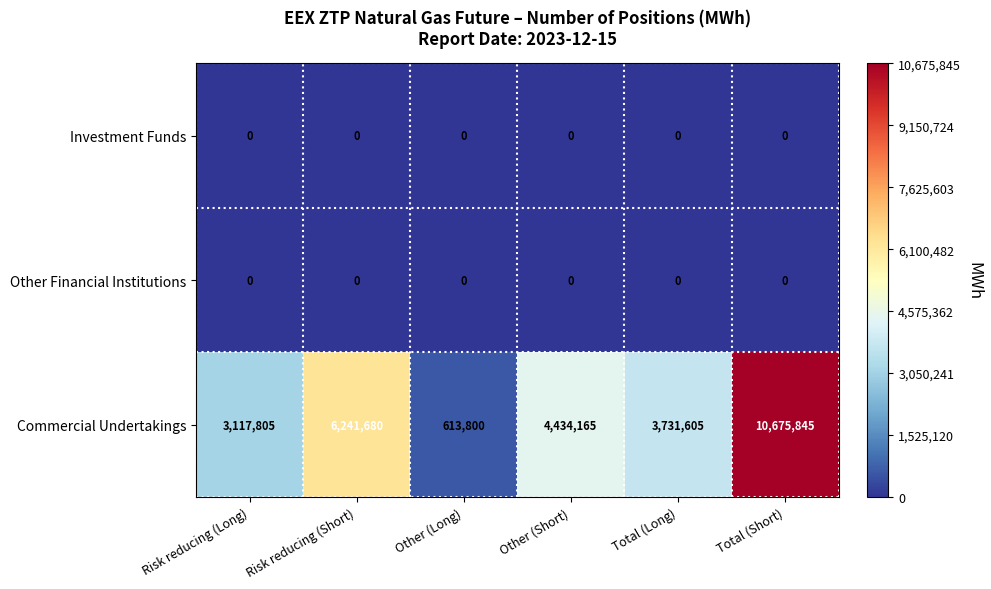

Which series changed the most between Risk reducing (Long) and Risk reducing (Short)?

Commercial Undertakings